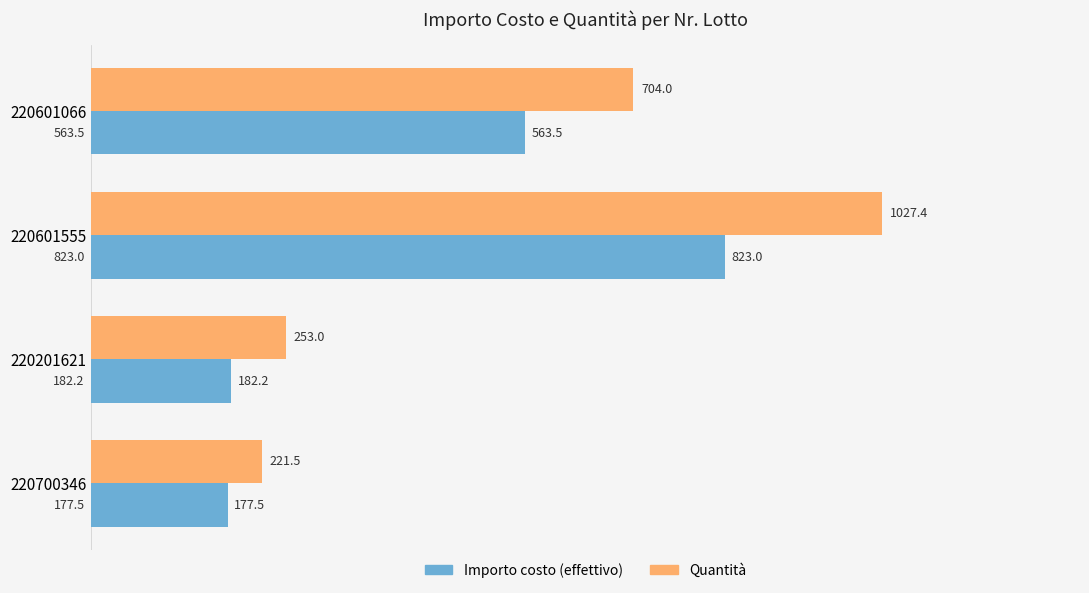

What is the difference between the Quantità values at 220700346 and 220601555?

805.9